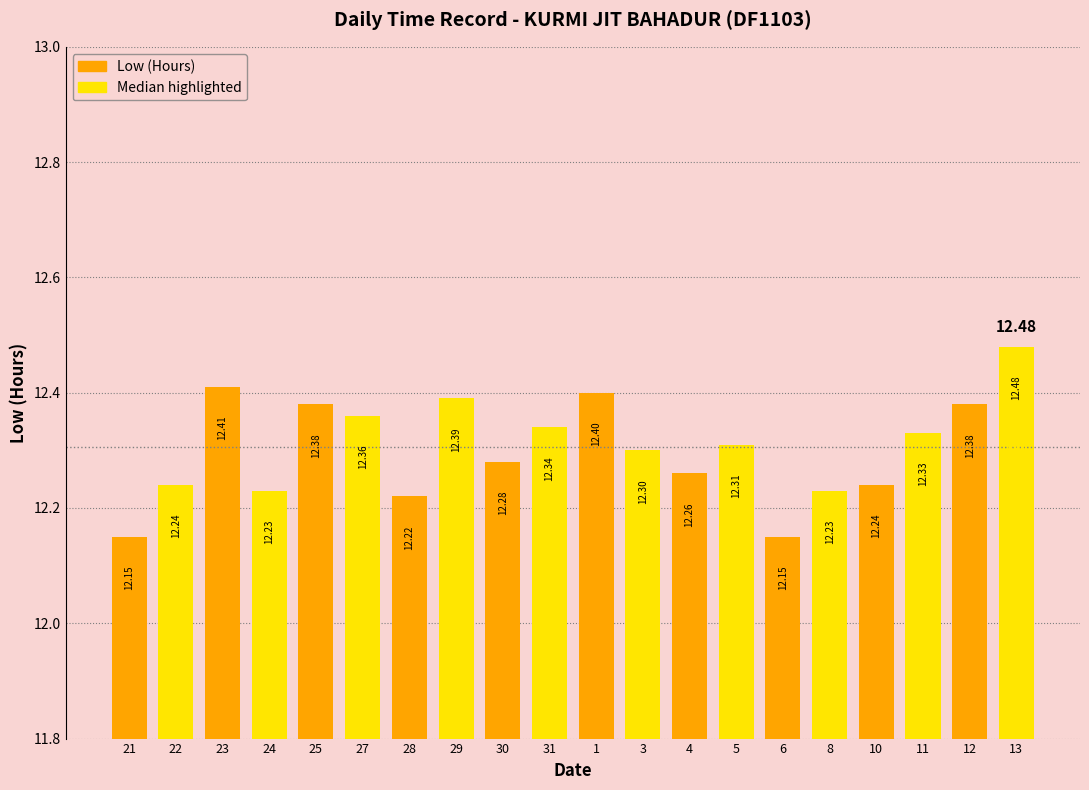

Reading left to right, transcribe all the data shown in this chart.

12.2	12.2	12.4	12.2	12.4	12.4	12.2	12.4	12.3	12.3	12.4	12.3	12.3	12.3	12.2	12.2	12.2	12.3	12.4	12.5